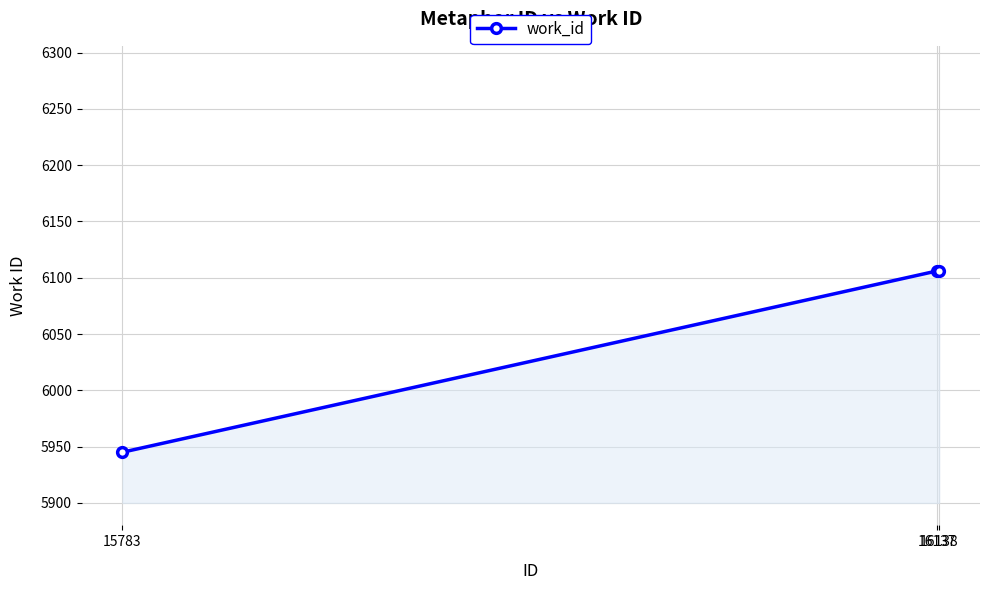

Which has a higher value, 16137 or 15783?

16137